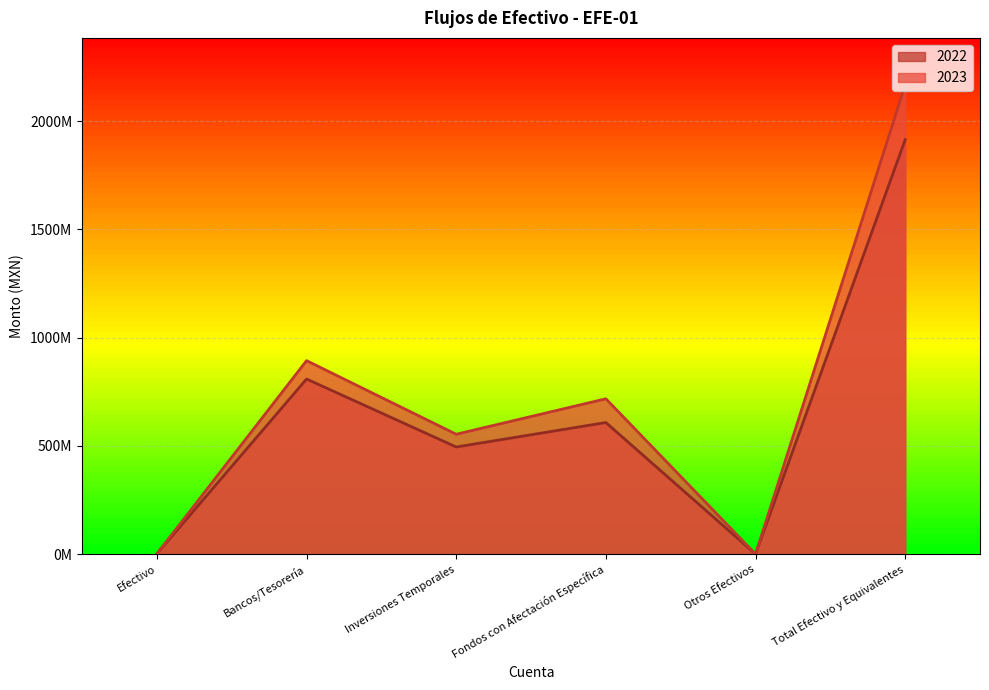

Reading left to right, transcribe all the data shown in this chart.

2023: Efectivo=2087000.0	Bancos/Tesorería=893686163.0	Inversiones Temporales=553780557.6	Fondos con Afectación Específica=717542987.6	Otros Efectivos=296181.7	Total Efectivo y Equivalentes=2167392889.8
2022: Efectivo=1959000.0	Bancos/Tesorería=808784864.0	Inversiones Temporales=494896855.6	Fondos con Afectación Específica=607838363.0	Otros Efectivos=296181.7	Total Efectivo y Equivalentes=1913775264.4